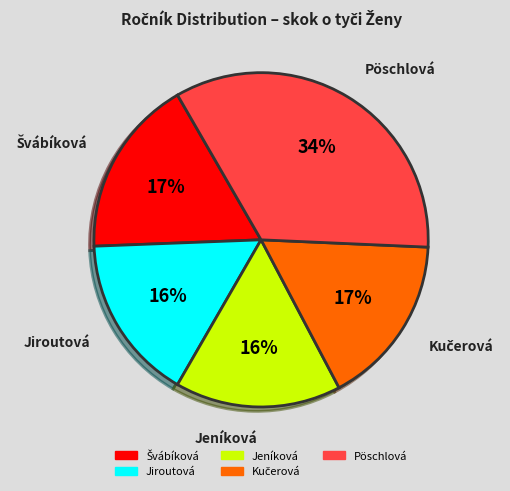

Is it true that Jeníková is 16% of the pie?

True